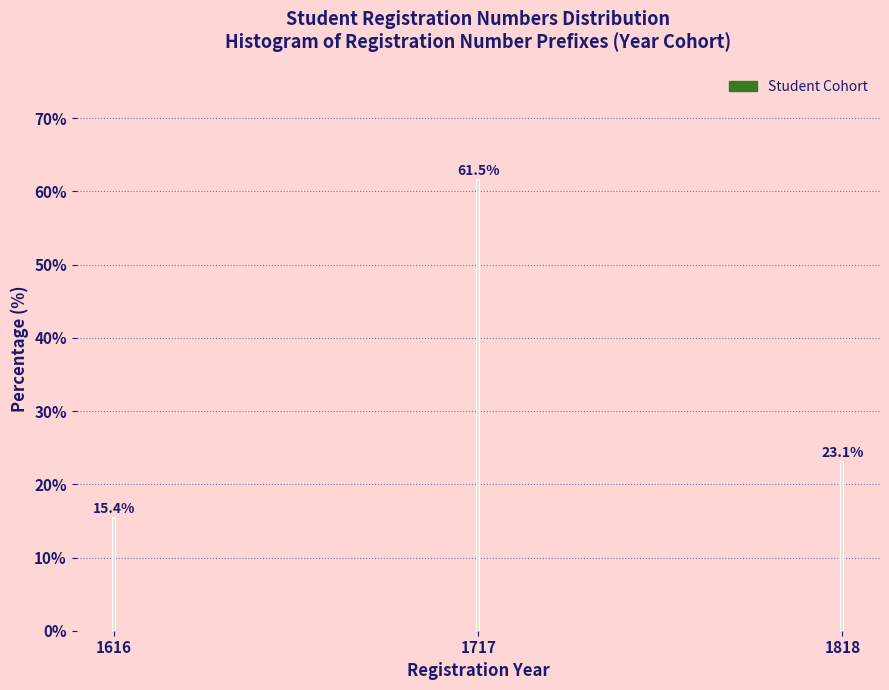

Reading left to right, transcribe all the data shown in this chart.

1616=15.4	1717=61.5	1818=23.1